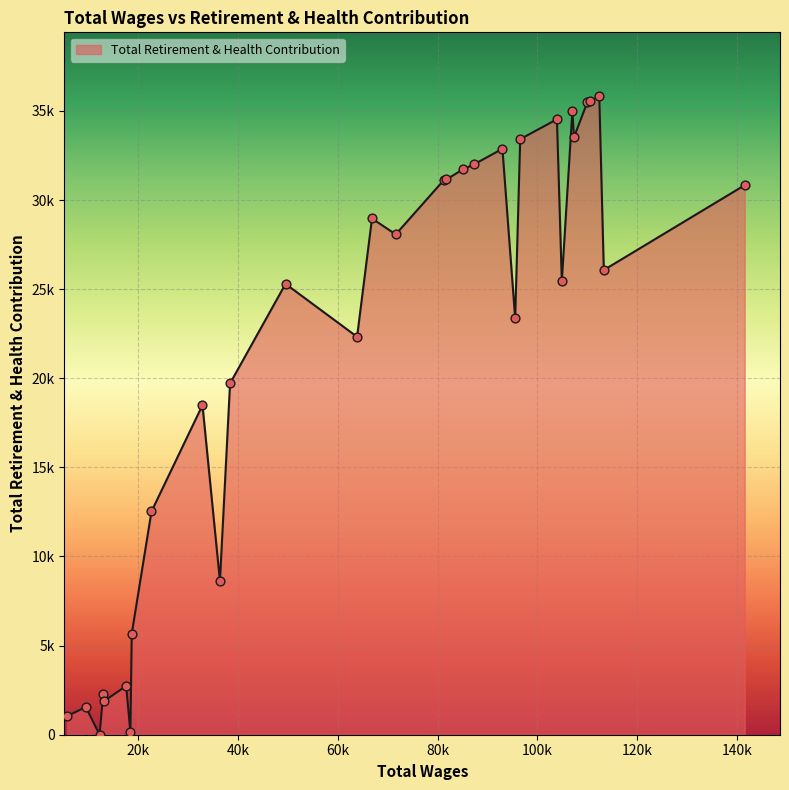

Does the chart have visible grid lines?

Yes